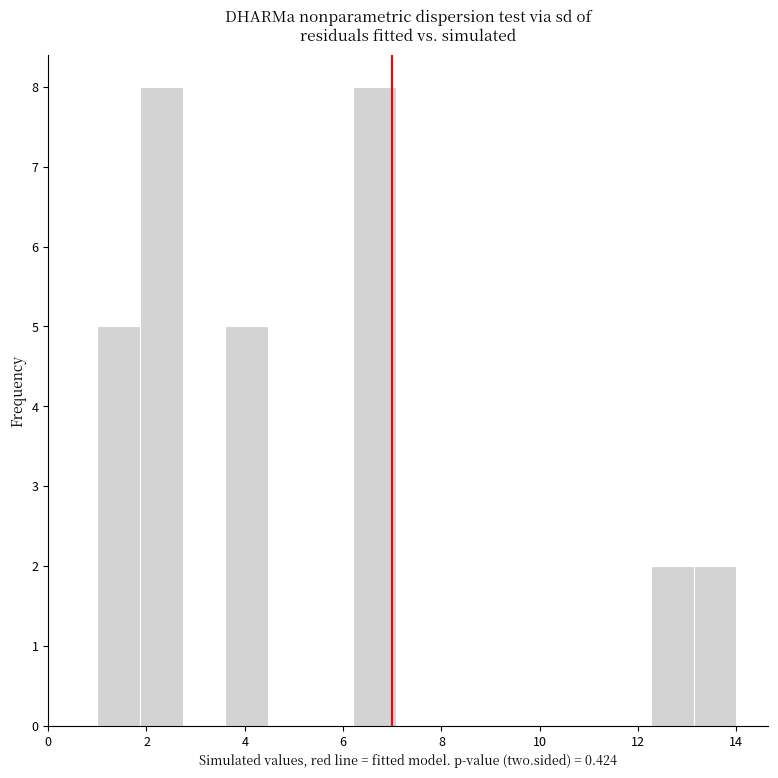

Reading left to right, transcribe this chart: for each bar, give the range it covers on the x-axis and its height. Neither the bar edges nor the heights are printed on the chart, so give them approximately, as read against the axes.

1.0 to 1.8: 5
1.8 to 2.8: 8
2.8 to 3.6: 0
3.6 to 4.4: 5
4.4 to 5.4: 0
5.4 to 6.2: 0
6.2 to 7.0: 8
7.0 to 8.0: 0
8.0 to 8.8: 0
8.8 to 9.6: 0
9.6 to 10.6: 0
10.6 to 11.4: 0
11.4 to 12.2: 0
12.2 to 13.2: 2
13.2 to 14.0: 2